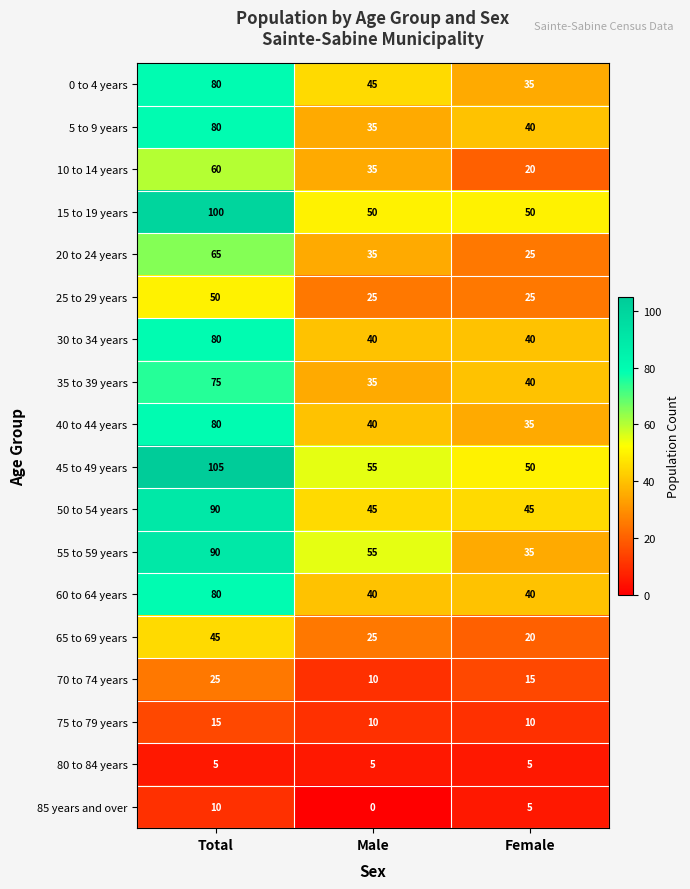

Which label corresponds to the smallest value in the chart?

Male